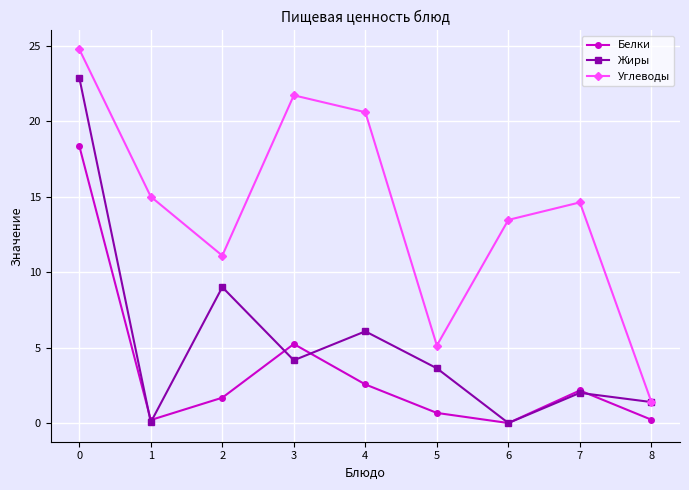

List the series in order of their overall mean, highest first.

Углеводы, Жиры, Белки